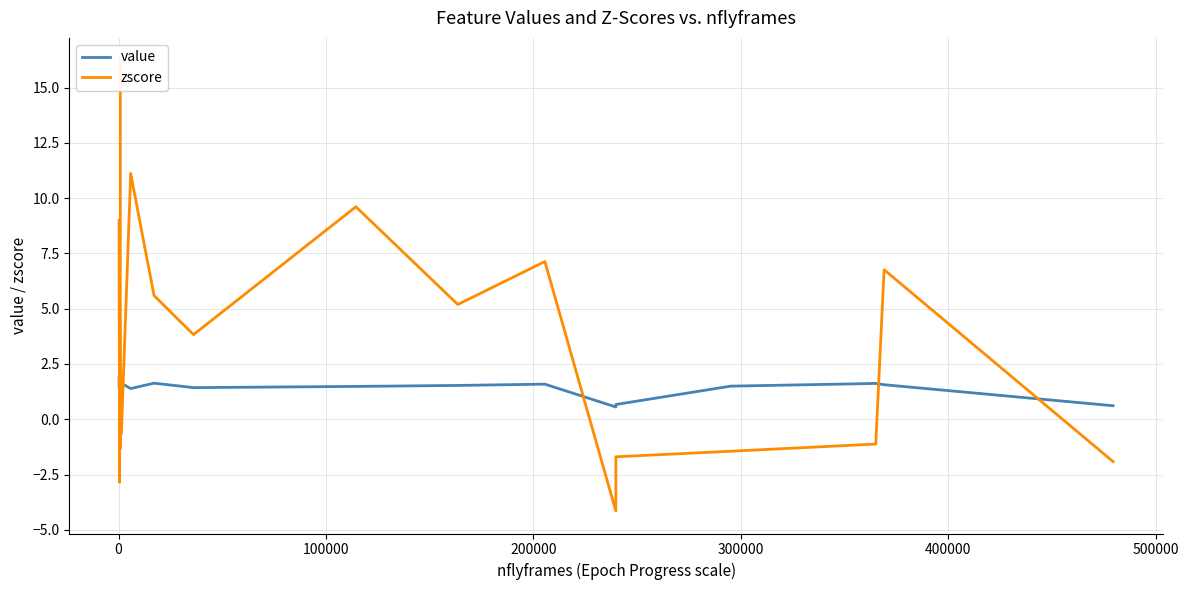

What is the value of the zscore point at the 12th from the left?

9.6